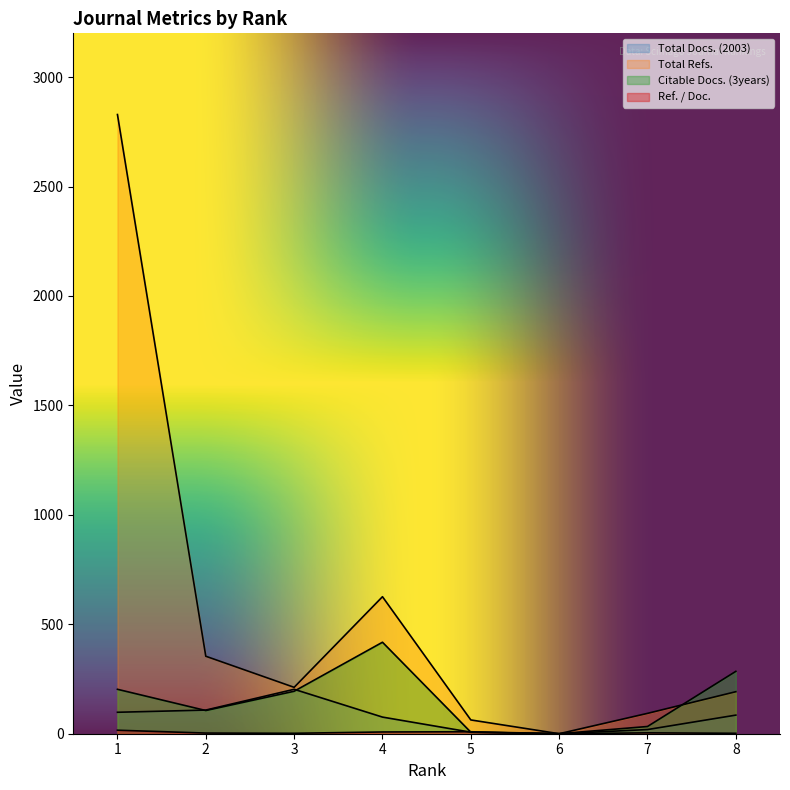

True or false: Total Refs. and Total Docs. (2003) cross at least once.

False